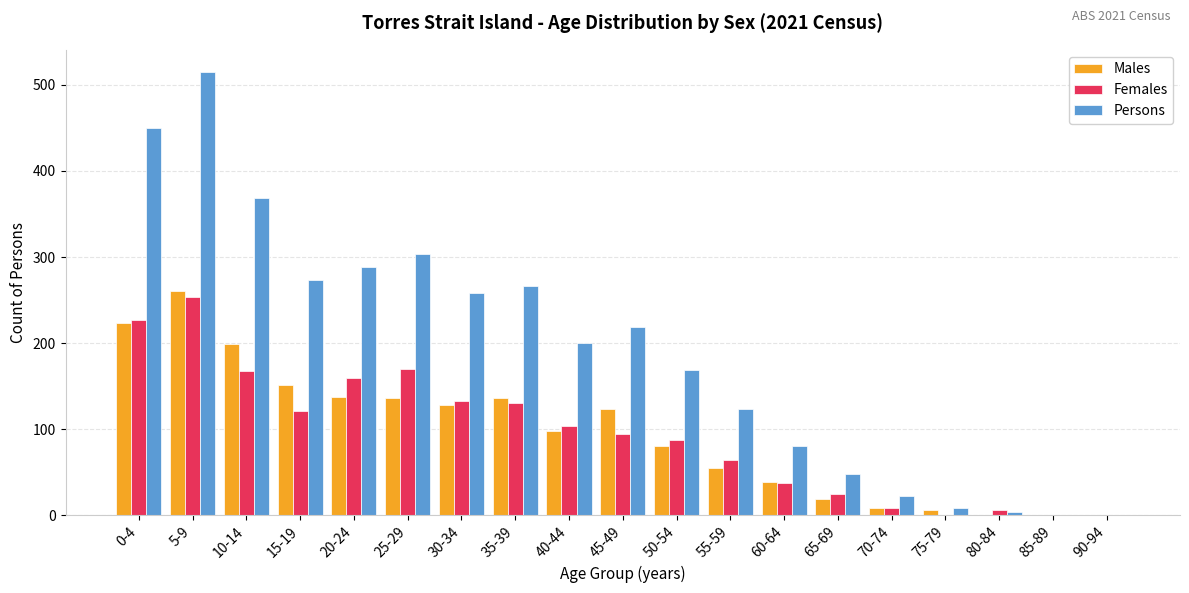

Which series has the largest total across all categories?

Persons